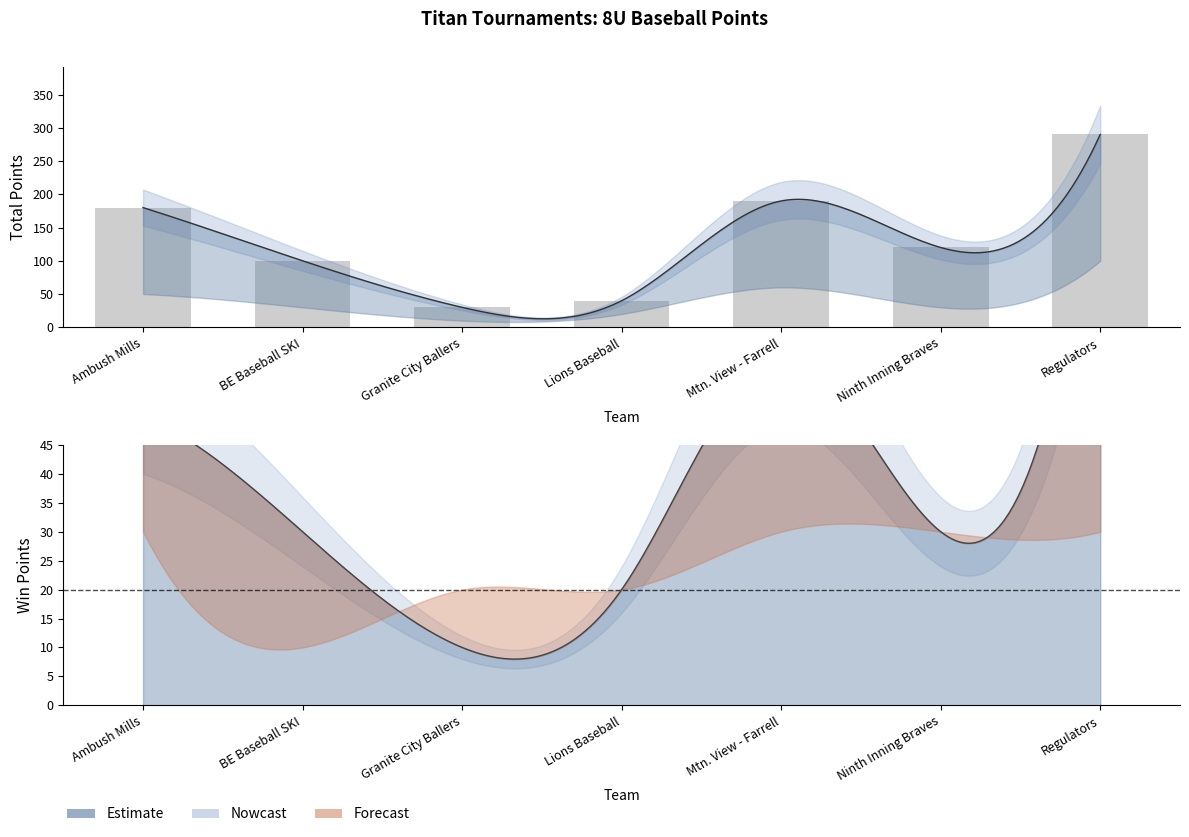

Does the chart contain any negative values?

No